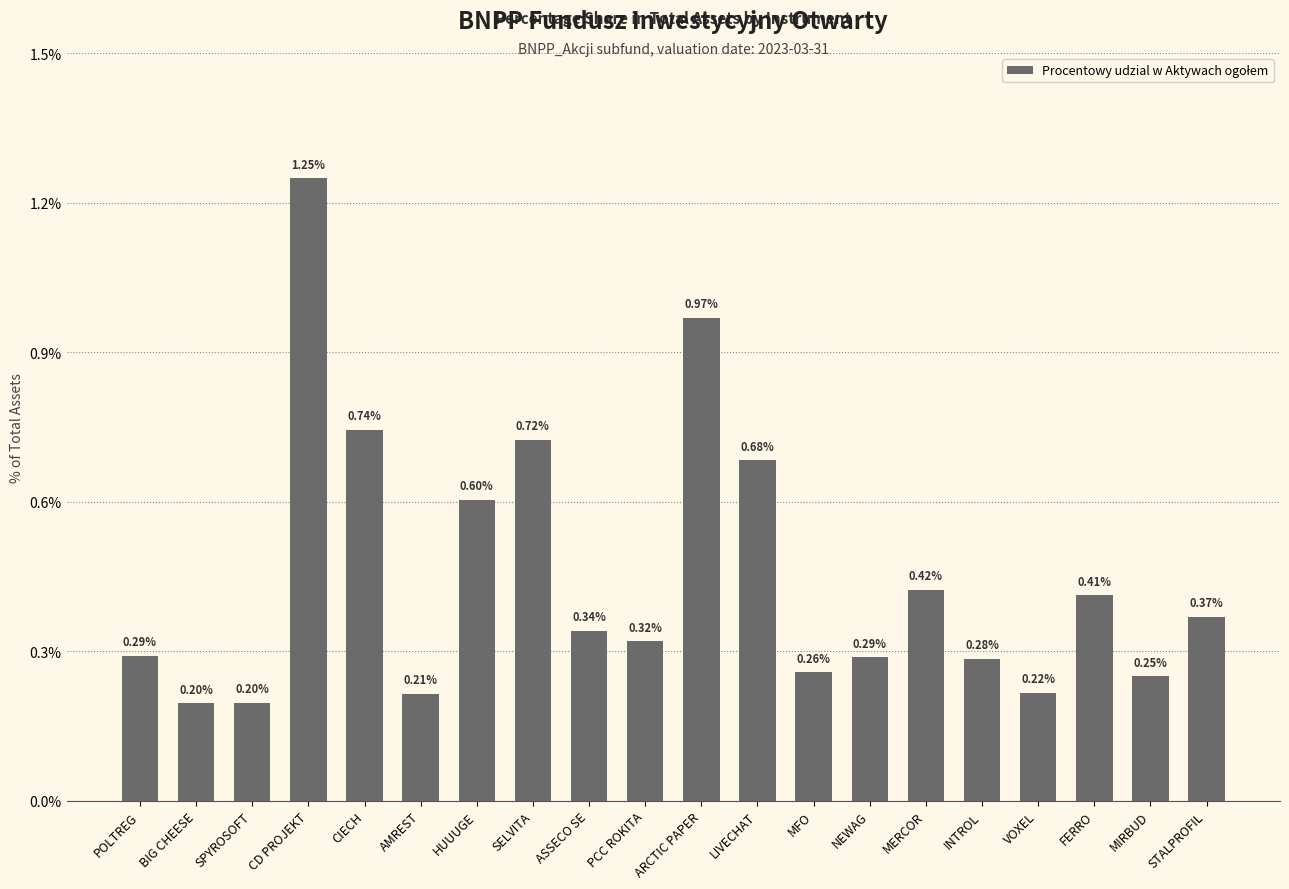

What is the label of the 11th bar from the left?

ARCTIC PAPER